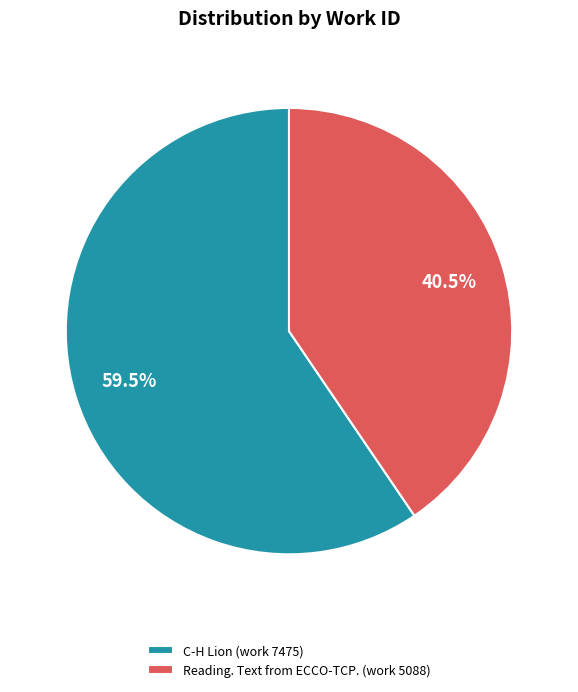

Is it true that C-H Lion (work 7475) is 69% of the pie?

False